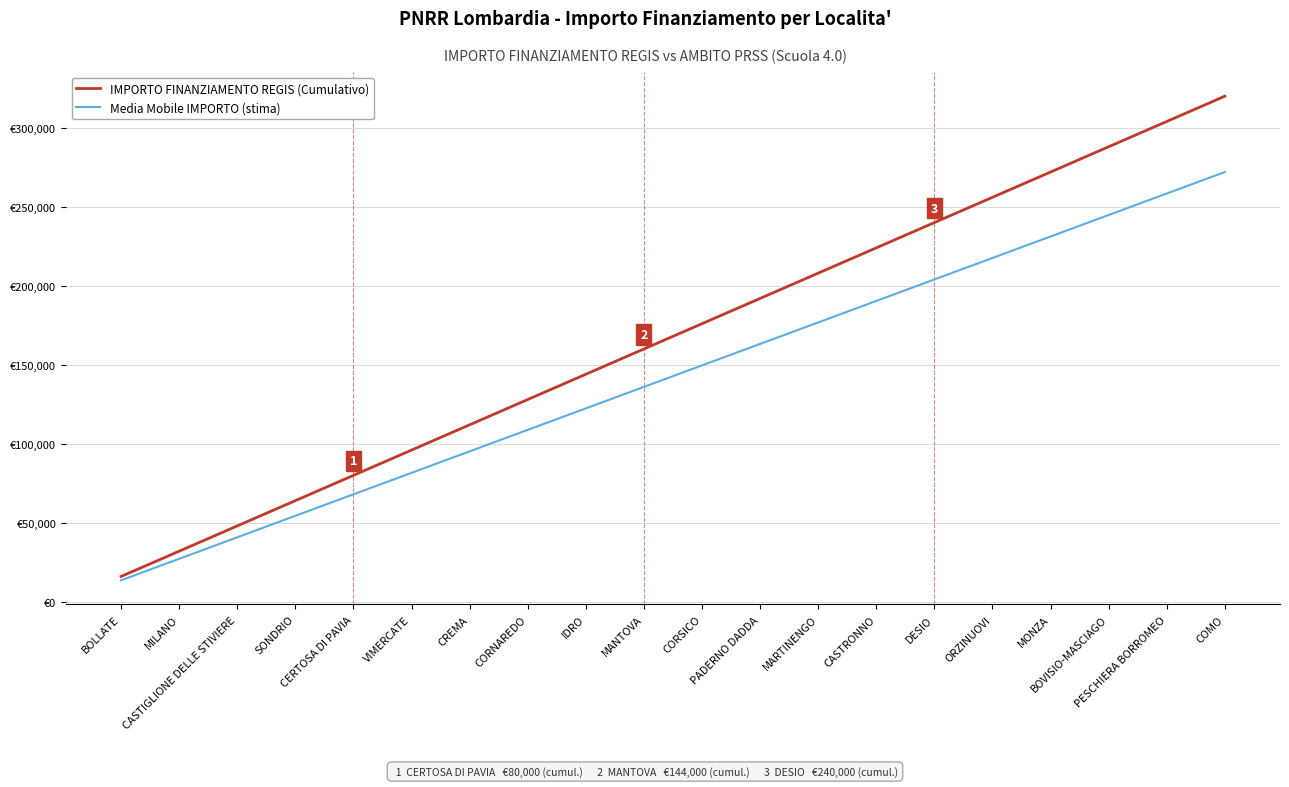

True or false: Media Mobile IMPORTO (stima) and IMPORTO FINANZIAMENTO REGIS (Cumulativo) cross at least once.

False